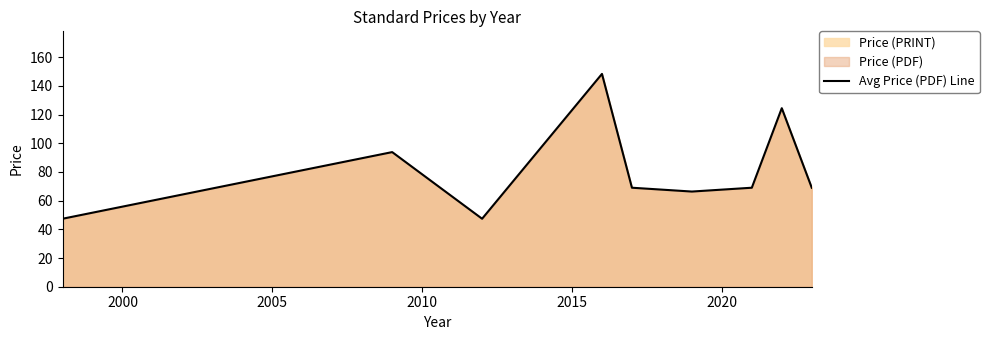

What is the maximum value shown in the chart?

148.3